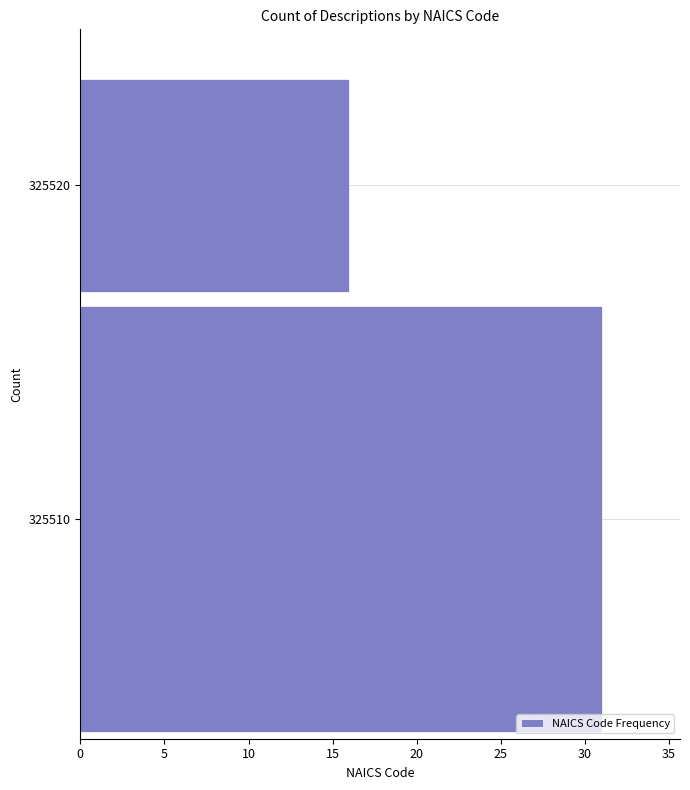

Reading bottom to top, list all the values displayed in this chart.

325510=31	325520=16